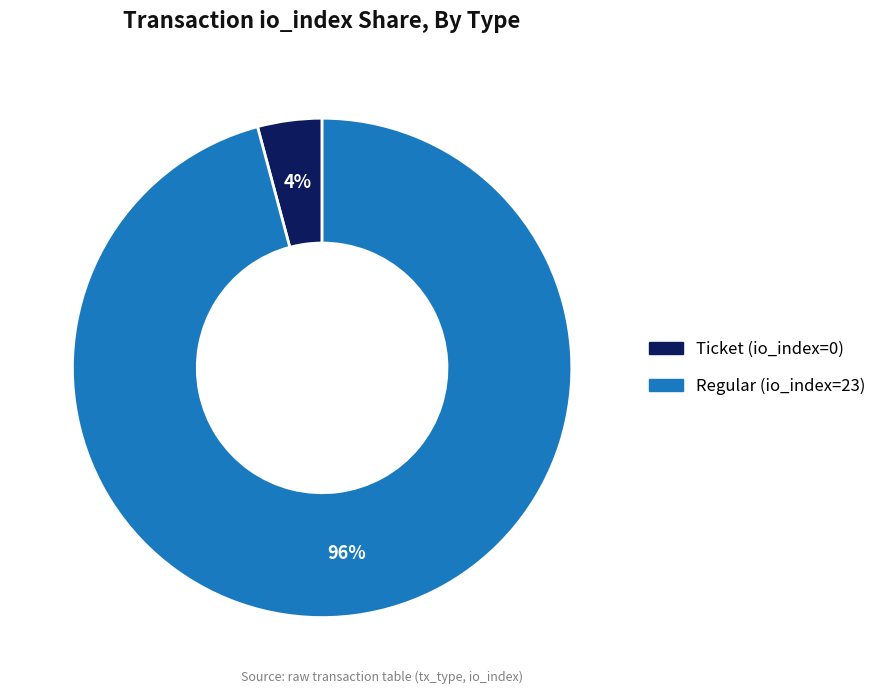

Rank the categories by value from lowest to highest.

Ticket, Regular